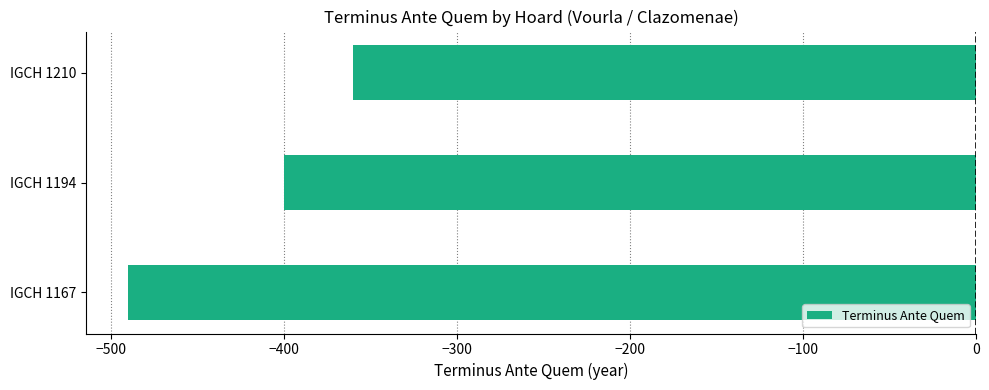

What is the difference between the maximum and minimum values?

130